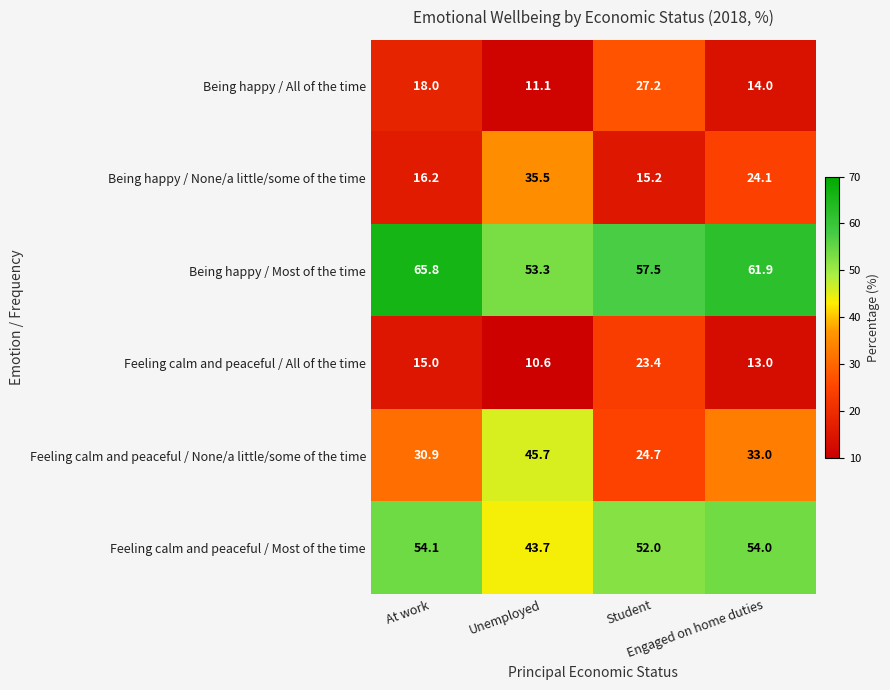

What is the difference between the highest and lowest values at At work?

50.8